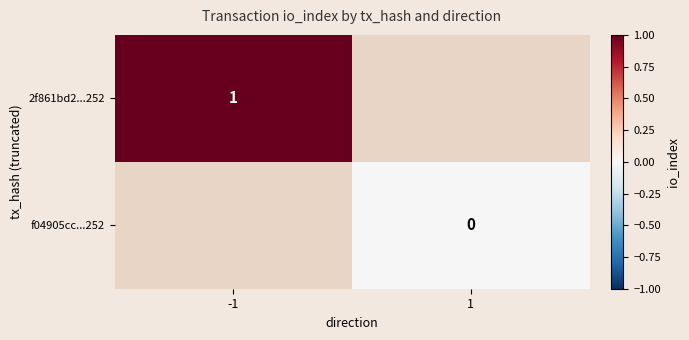

Is the value of 2f861bd2...252 at -1 greater than the value of f04905cc...252 at 1?

Yes